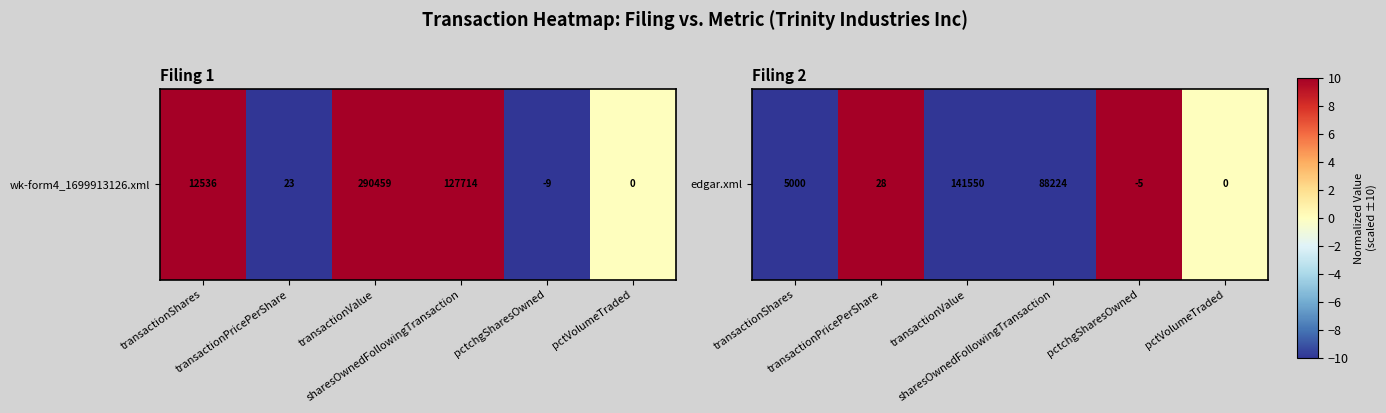

Reading right to left, what are all the values shown in this chart?

pctVolumeTraded=0	pctchgSharesOwned=10	sharesOwnedFollowingTransaction=-10	transactionValue=-10	transactionPricePerShare=10	transactionShares=-10